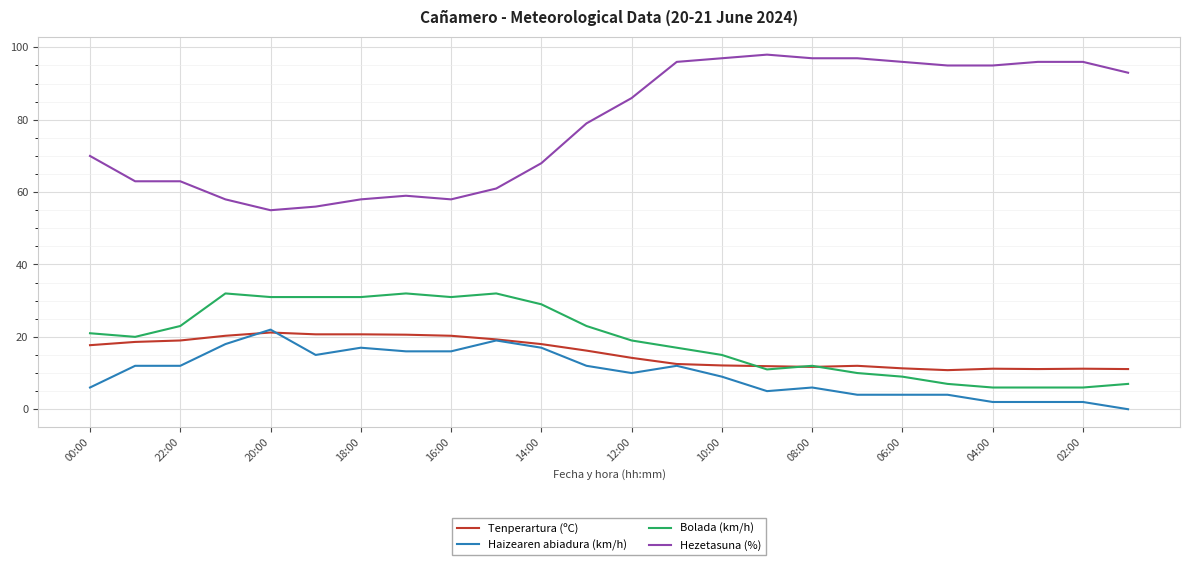

True or false: Hezetasuna (%) and Tenperartura (ºC) intersect in this chart.

False